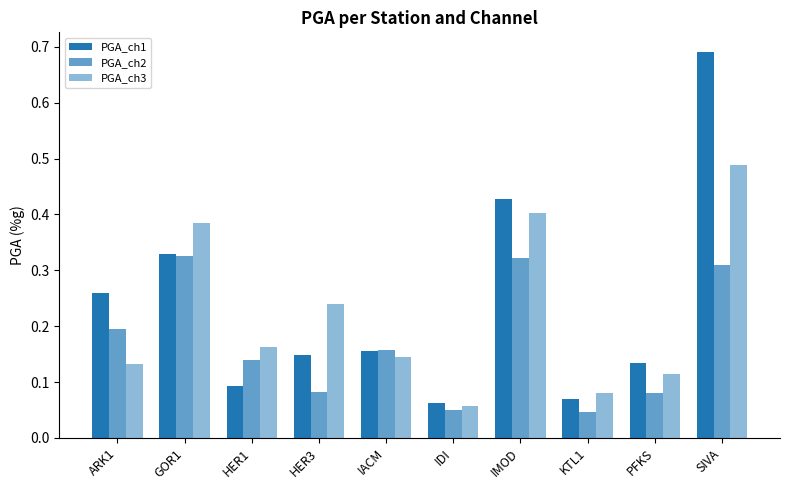

Rank the series by their average value, from lowest to highest.

PGA_ch2, PGA_ch3, PGA_ch1